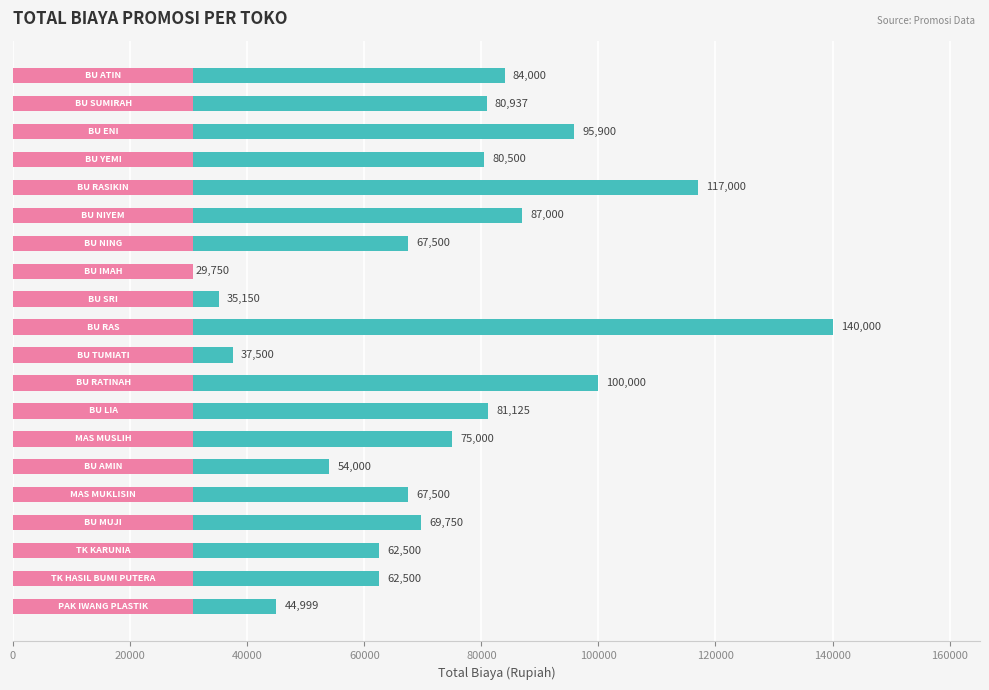

What is the maximum value shown in the chart?

140000.0